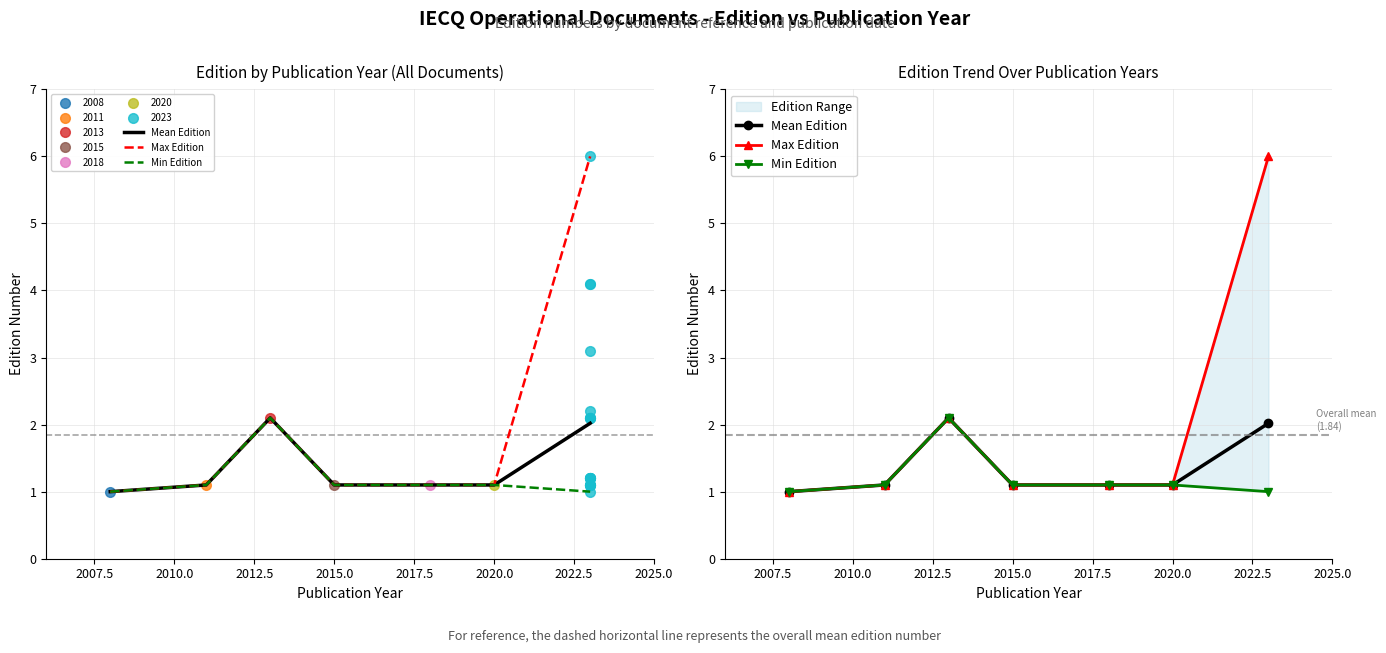

What is the greatest value displayed?

6.0